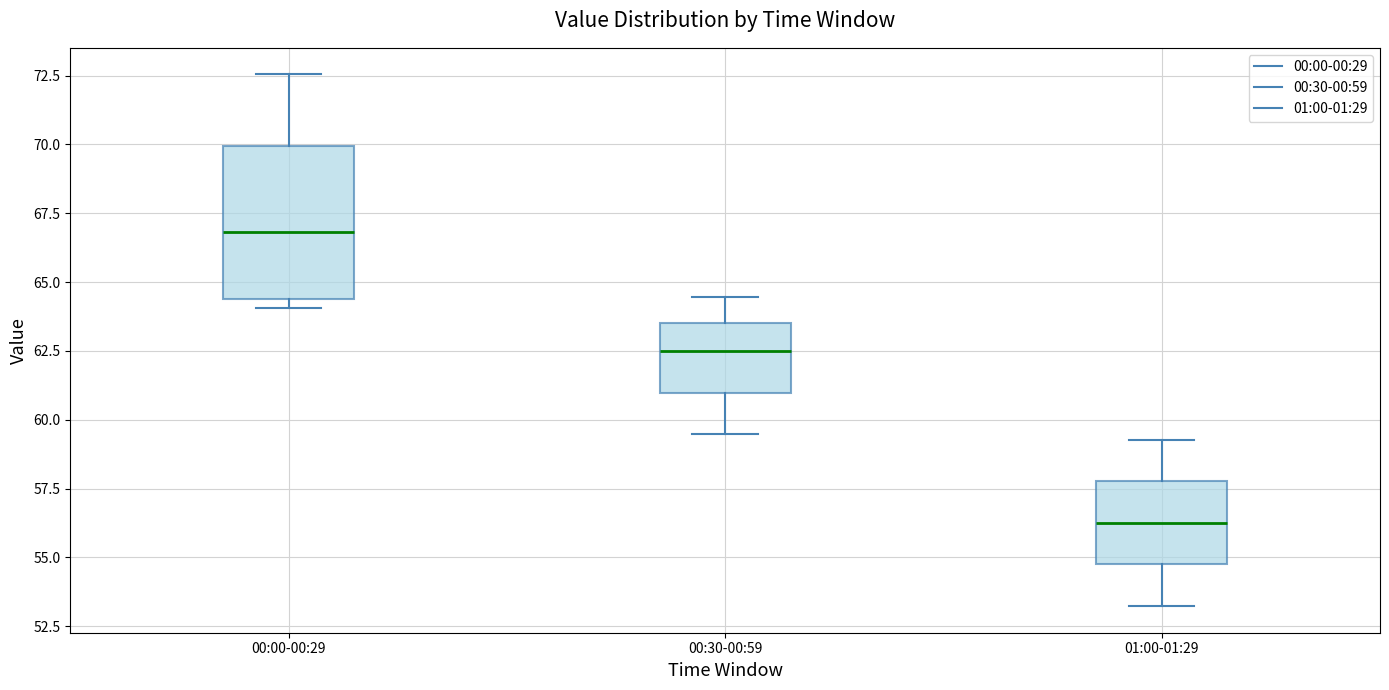

Reading left to right, read every box against the y-axis: the position of its median line, the range the box covers, and the ends of its whiskers. The values are not printed on the chart, so give them approximately, as read against the axis.

00:00-00:29: median 67.0, box 64.5 to 70.0, whiskers 64.0 to 72.5
00:30-00:59: median 62.5, box 61.0 to 63.5, whiskers 59.5 to 64.5
01:00-01:29: median 56.0, box 54.5 to 58.0, whiskers 53.0 to 59.5